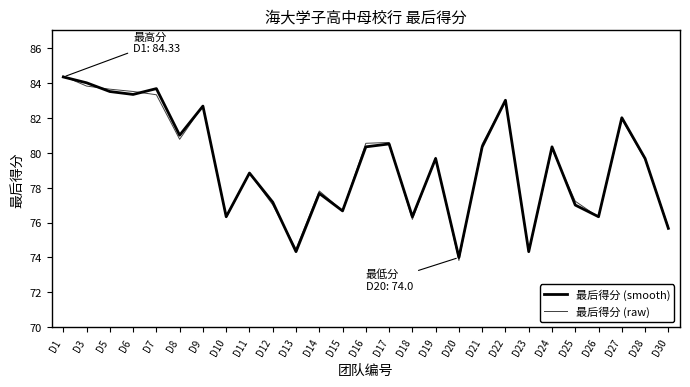

Is this an area chart (filled region under the line)?

No